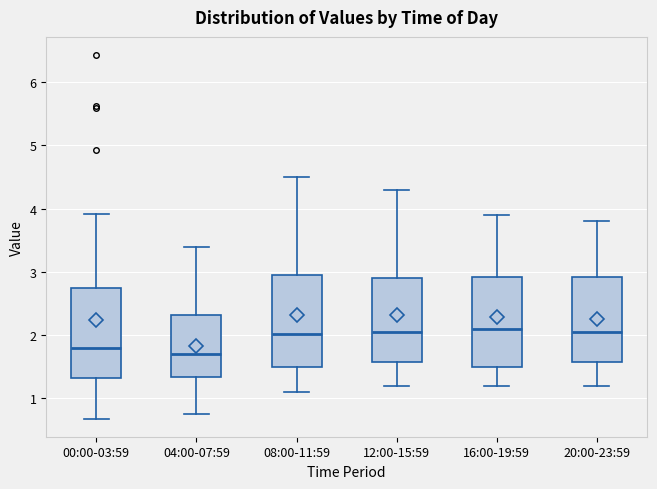

Reading left to right, read every box against the y-axis: the position of its median line, the range the box covers, and the ends of its whiskers. The values are not printed on the chart, so give them approximately, as read against the axis.

00:00-03:59: median 1.8, box 1.3 to 2.8, whiskers 0.7 to 3.9
04:00-07:59: median 1.7, box 1.3 to 2.3, whiskers 0.8 to 3.4
08:00-11:59: median 2.0, box 1.5 to 3.0, whiskers 1.1 to 4.5
12:00-15:59: median 2.1, box 1.6 to 2.9, whiskers 1.2 to 4.3
16:00-19:59: median 2.1, box 1.5 to 2.9, whiskers 1.2 to 3.9
20:00-23:59: median 2.1, box 1.6 to 2.9, whiskers 1.2 to 3.8